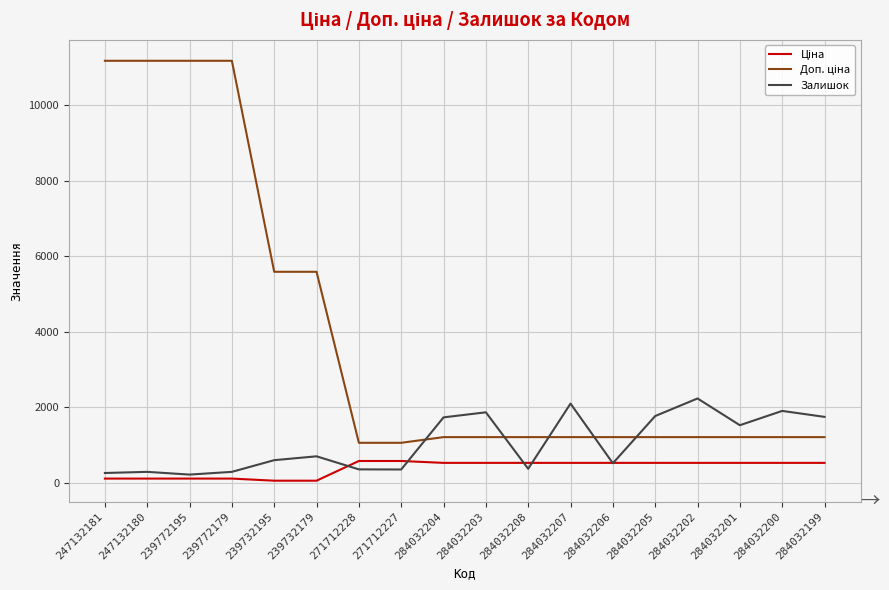

Where is Залишок nearest to the value 1226?

284032201